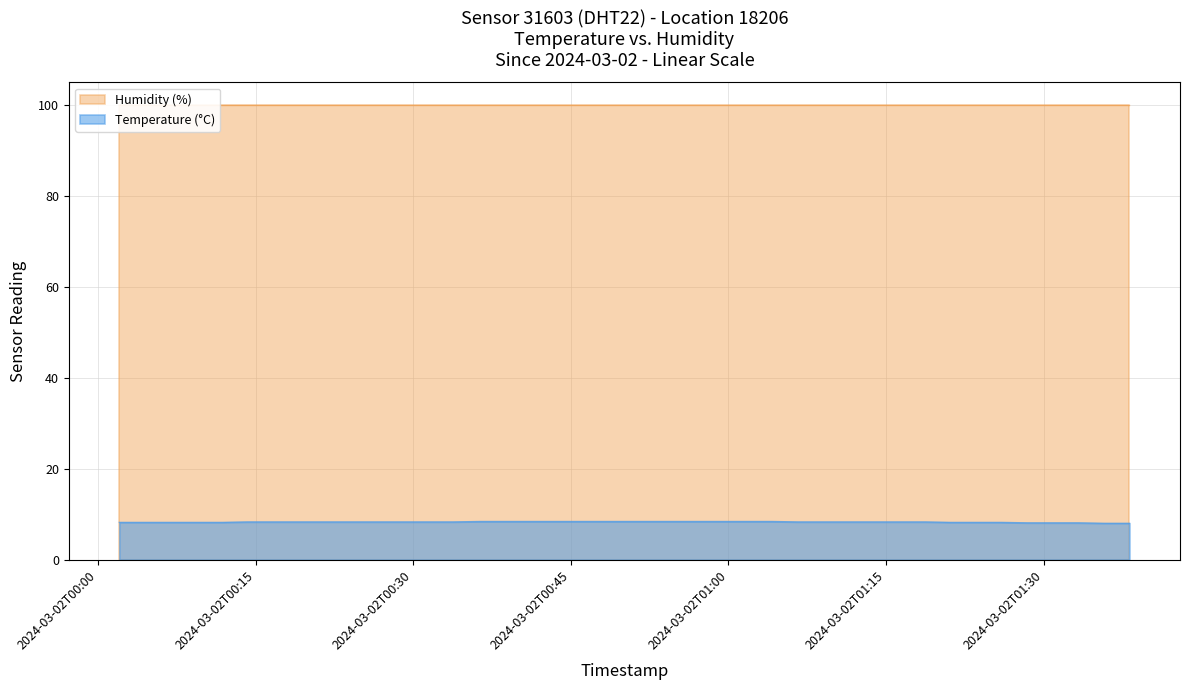

List the labels in order of value, smallest first.

2024-03-02T01:35:44, 2024-03-02T01:38:10, 2024-03-02T01:28:26, 2024-03-02T01:30:51, 2024-03-02T01:33:18, 2024-03-02T00:02:02, 2024-03-02T00:04:27, 2024-03-02T00:06:53, 2024-03-02T00:09:22, 2024-03-02T00:11:47, 2024-03-02T01:21:09, 2024-03-02T01:23:35, 2024-03-02T01:26:00, 2024-03-02T00:14:13, 2024-03-02T00:16:38, 2024-03-02T00:19:05, 2024-03-02T00:21:33, 2024-03-02T00:23:59, 2024-03-02T00:26:29, 2024-03-02T00:28:55, 2024-03-02T00:31:22, 2024-03-02T00:33:48, 2024-03-02T01:06:35, 2024-03-02T01:09:00, 2024-03-02T01:11:26, 2024-03-02T01:13:52, 2024-03-02T01:16:18, 2024-03-02T01:18:43, 2024-03-02T00:36:24, 2024-03-02T00:38:51, 2024-03-02T00:41:30, 2024-03-02T00:44:02, 2024-03-02T00:46:49, 2024-03-02T00:49:22, 2024-03-02T00:51:50, 2024-03-02T00:54:22, 2024-03-02T00:56:50, 2024-03-02T00:59:16, 2024-03-02T01:01:42, 2024-03-02T01:04:08